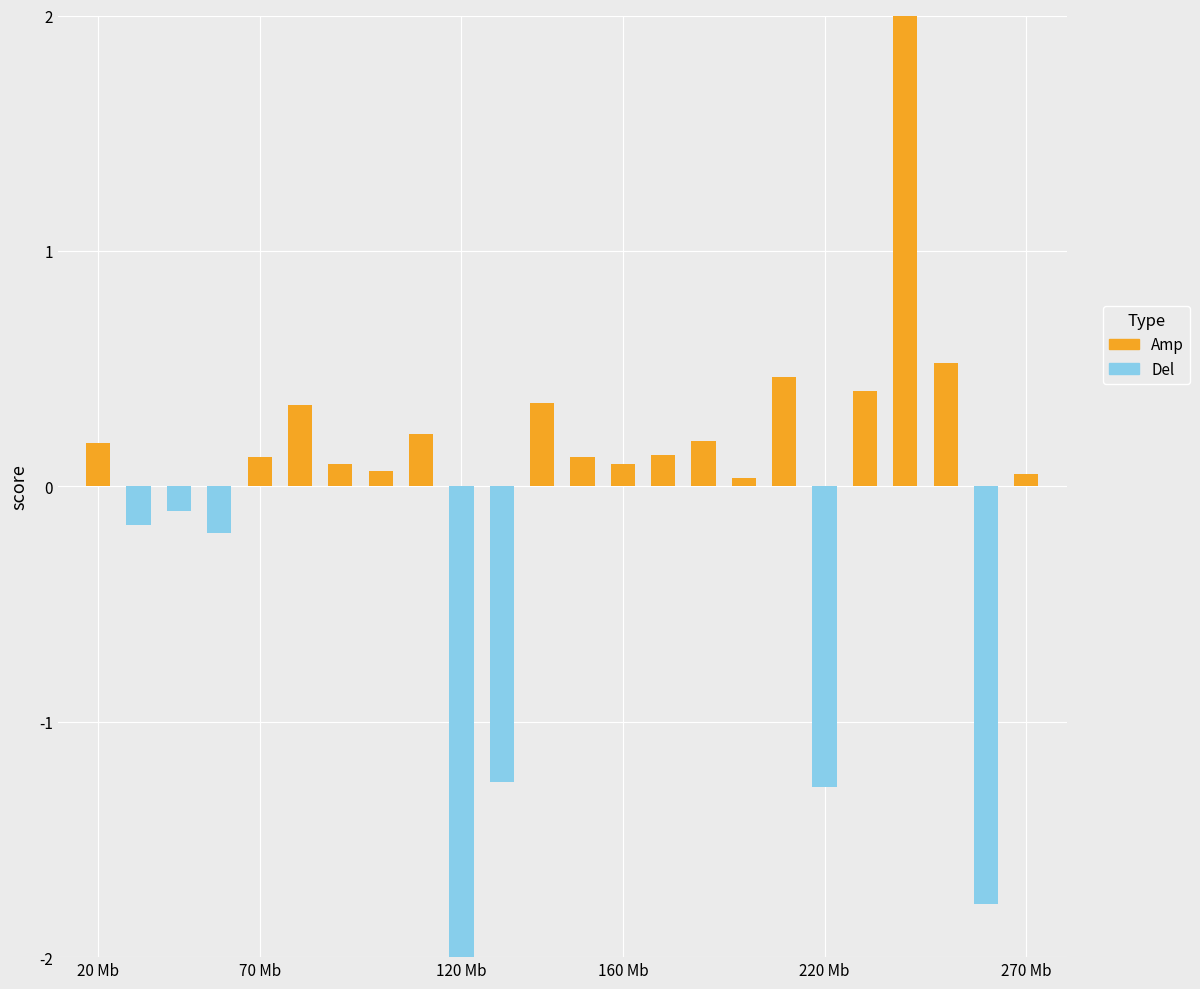

List the series in order of their overall mean, highest first.

Amp, Del